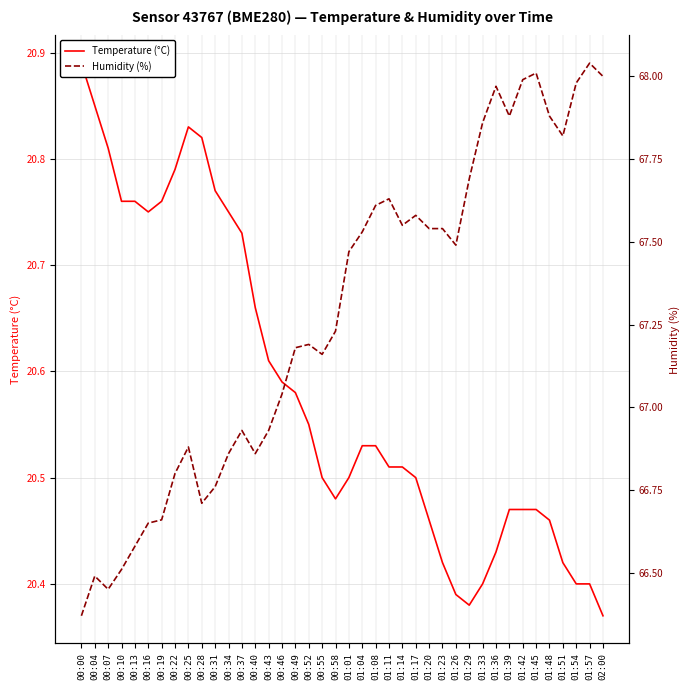

Which label corresponds to the largest value in the chart?

01:57